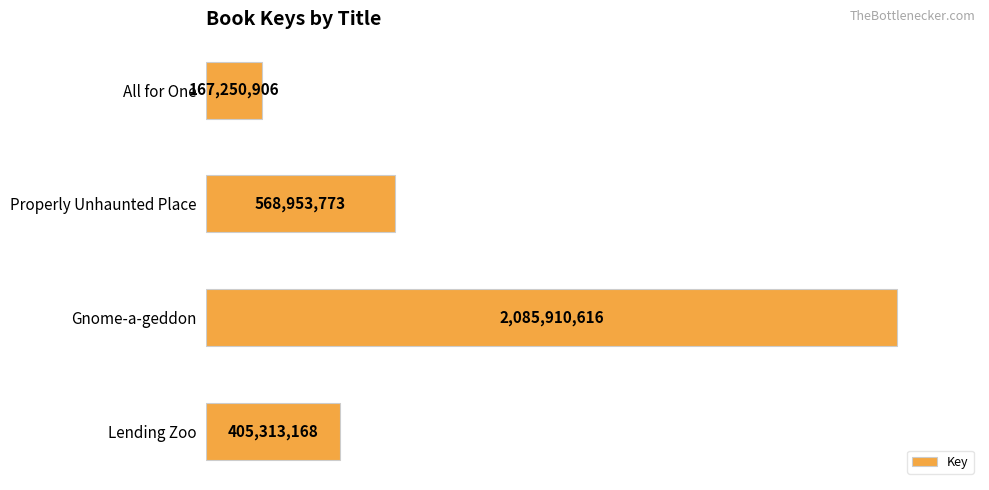

What is the average value?

806857116